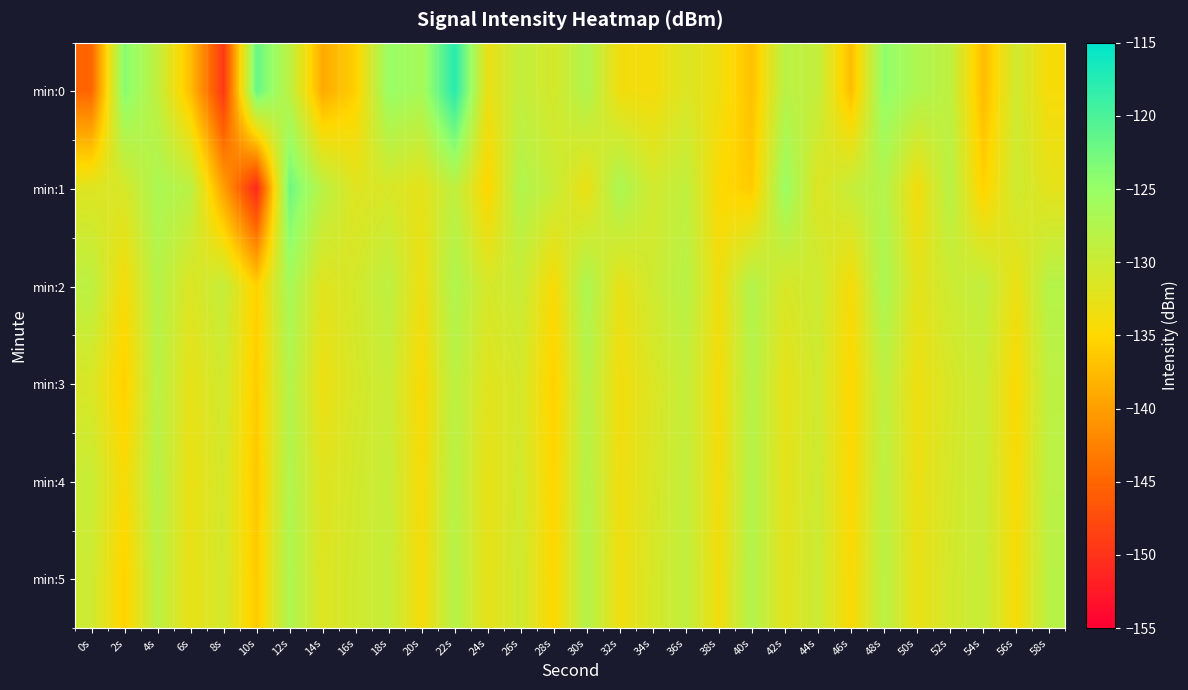

Reading left to right, list all the values displayed in this chart.

min:0: 0s=-145.0	2s=-124.0	4s=-128.9	6s=-137.3	8s=-149.4	10s=-121.8	12s=-128.4	14s=-139.0	16s=-135.7	18s=-125.1	20s=-126.4	22s=-117.7	24s=-133.0	26s=-129.1	28s=-130.9	30s=-127.4	32s=-133.7	34s=-134.0	36s=-131.5	38s=-133.5	40s=-137.1	42s=-128.2	44s=-129.2	46s=-137.4	48s=-124.6	50s=-127.1	52s=-128.7	54s=-137.5	56s=-130.4	58s=-134.2
min:1: 0s=-131.8	2s=-131.1	4s=-126.9	6s=-128.3	8s=-139.8	10s=-151.0	12s=-122.3	14s=-128.2	16s=-131.9	18s=-131.1	20s=-132.5	22s=-128.7	24s=-135.2	26s=-127.4	28s=-129.6	30s=-133.1	32s=-126.8	34s=-130.5	36s=-128.9	38s=-134.7	40s=-136.2	42s=-125.3	44s=-131.8	46s=-129.4	48s=-127.6	50s=-133.9	52s=-128.1	54s=-135.6	56s=-130.2	58s=-132.4
min:2: 0s=-128.5	2s=-134.2	4s=-127.8	6s=-131.6	8s=-129.3	10s=-135.7	12s=-126.4	14s=-132.1	16s=-130.8	18s=-128.6	20s=-133.4	22s=-127.2	24s=-131.0	26s=-129.7	28s=-134.5	30s=-126.9	32s=-132.8	34s=-130.3	36s=-128.1	38s=-133.6	40s=-127.5	42s=-131.2	44s=-129.9	46s=-134.3	48s=-126.7	50s=-132.4	52s=-130.1	54s=-128.9	56s=-133.2	58s=-127.8
min:3: 0s=-131.3	2s=-135.8	4s=-128.2	6s=-132.7	8s=-130.4	10s=-136.1	12s=-127.6	14s=-133.3	16s=-131.0	18s=-129.8	20s=-134.6	22s=-128.4	24s=-132.1	26s=-130.9	28s=-135.7	30s=-128.1	32s=-133.8	34s=-131.5	36s=-129.3	38s=-134.1	40s=-127.9	42s=-132.6	44s=-130.3	46s=-135.1	48s=-128.7	50s=-133.4	52s=-131.1	54s=-129.9	56s=-134.7	58s=-128.5
min:4: 0s=-129.7	2s=-134.4	4s=-128.0	6s=-133.1	8s=-130.8	10s=-136.5	12s=-127.3	14s=-132.0	16s=-130.7	18s=-129.5	20s=-134.3	22s=-128.1	24s=-132.8	26s=-130.5	28s=-135.3	30s=-127.9	32s=-133.6	34s=-131.3	36s=-129.1	38s=-133.9	40s=-127.7	42s=-132.4	44s=-130.1	46s=-134.9	48s=-128.5	50s=-133.2	52s=-130.9	54s=-129.7	56s=-134.5	58s=-128.3
min:5: 0s=-130.1	2s=-135.6	4s=-128.4	6s=-132.9	8s=-130.6	10s=-136.3	12s=-127.1	14s=-131.8	16s=-130.5	18s=-129.3	20s=-134.1	22s=-127.9	24s=-132.6	26s=-130.3	28s=-135.1	30s=-127.7	32s=-133.4	34s=-131.1	36s=-128.9	38s=-133.7	40s=-127.5	42s=-132.2	44s=-129.9	46s=-134.7	48s=-128.3	50s=-133.0	52s=-130.7	54s=-129.5	56s=-134.3	58s=-128.1